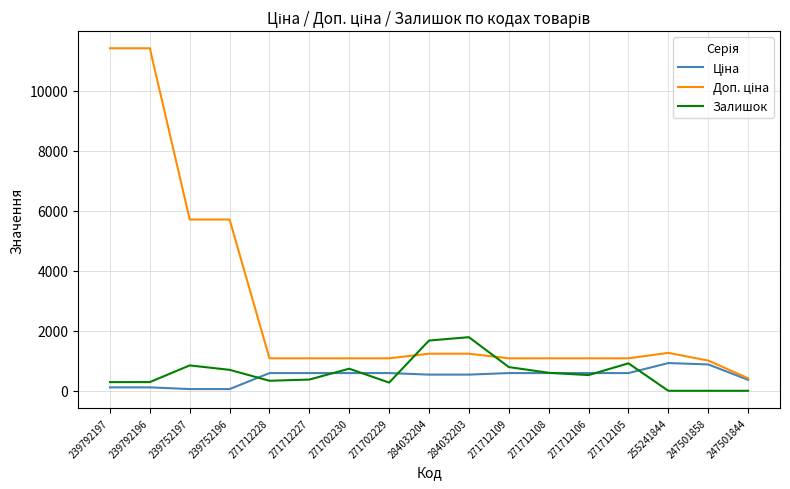

How many distinct data groups are displayed?

3